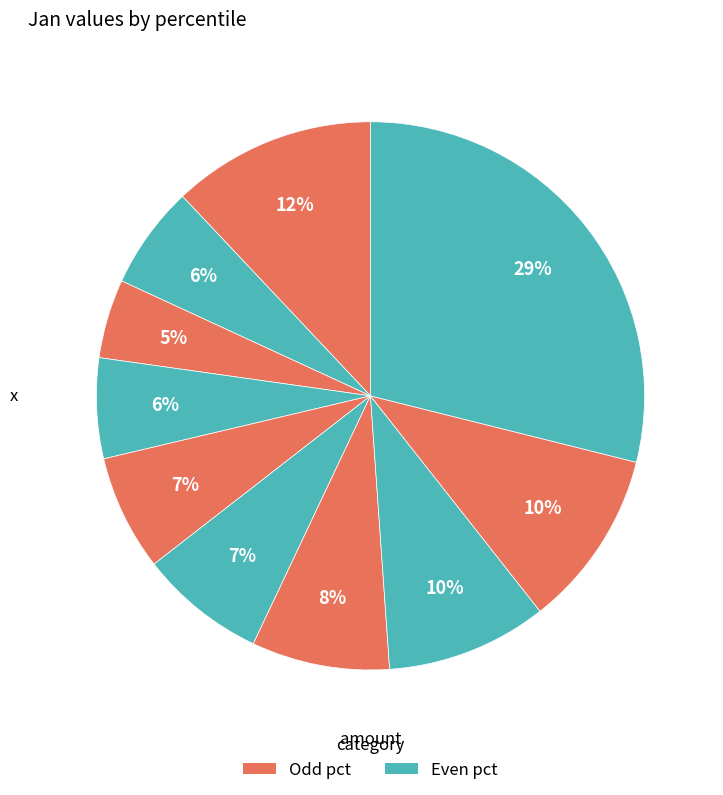

Count the number of slices in the pie.

10